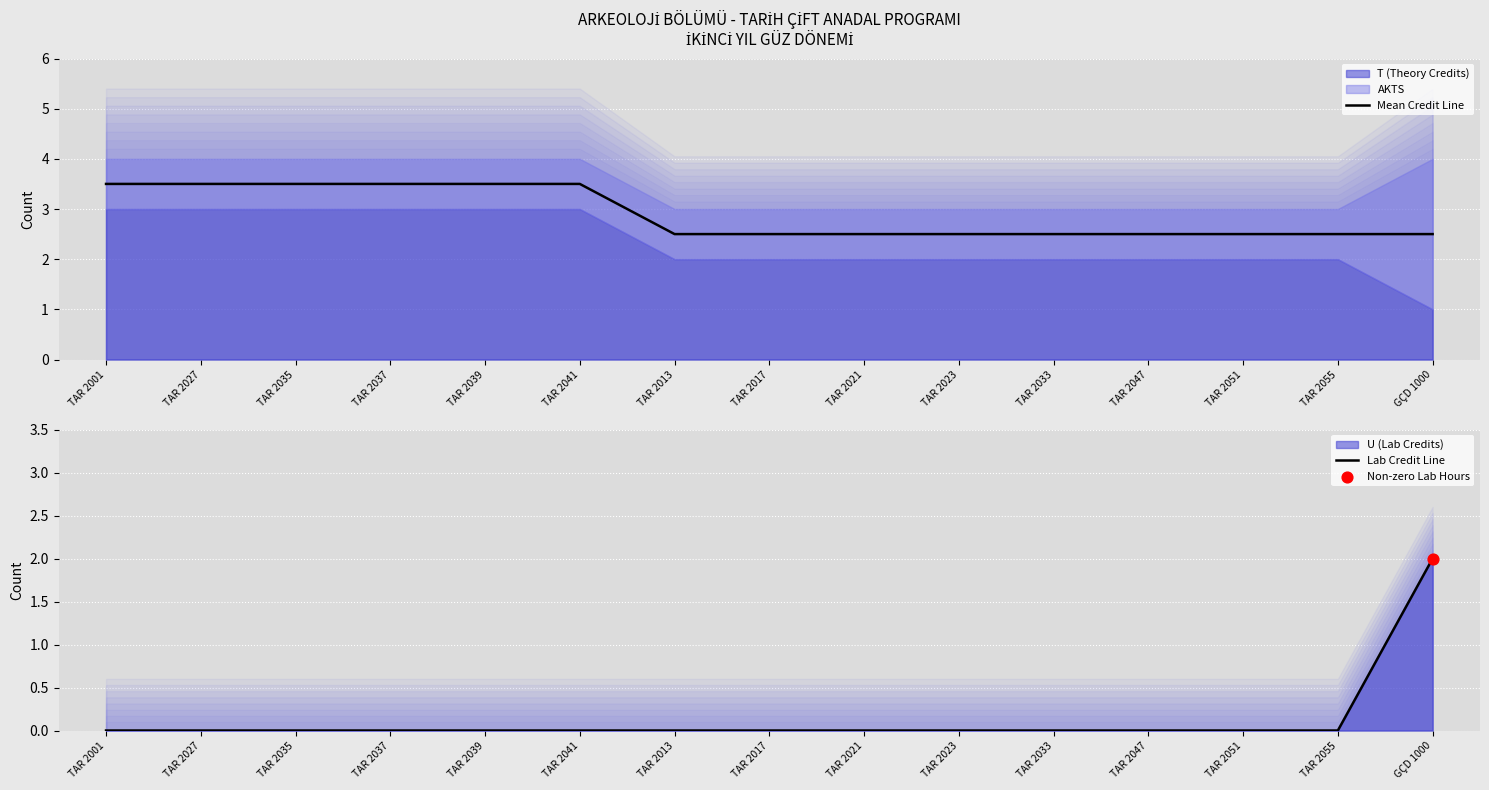

At which category is the sum across all series the highest?

GÇD 1000